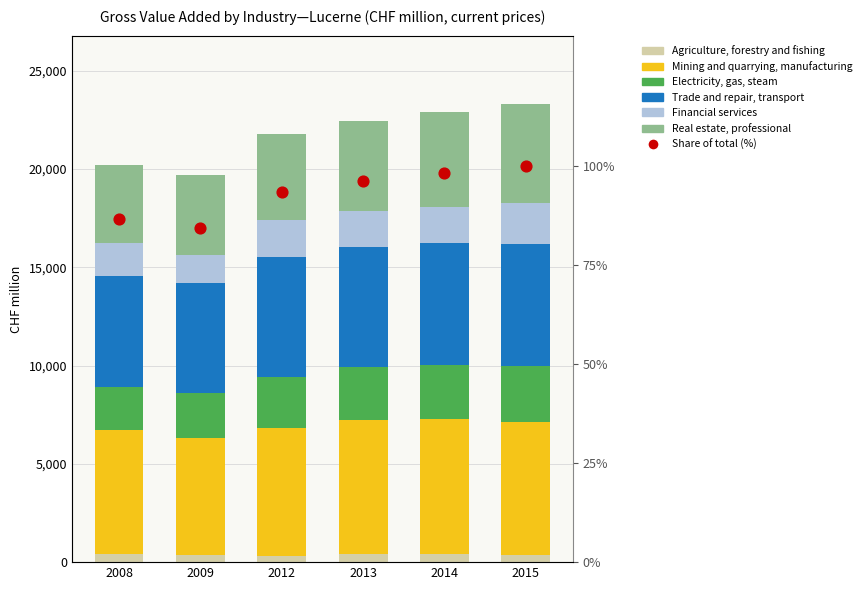

Which series contains the highest Y value?

Mining and quarrying, manufacturing